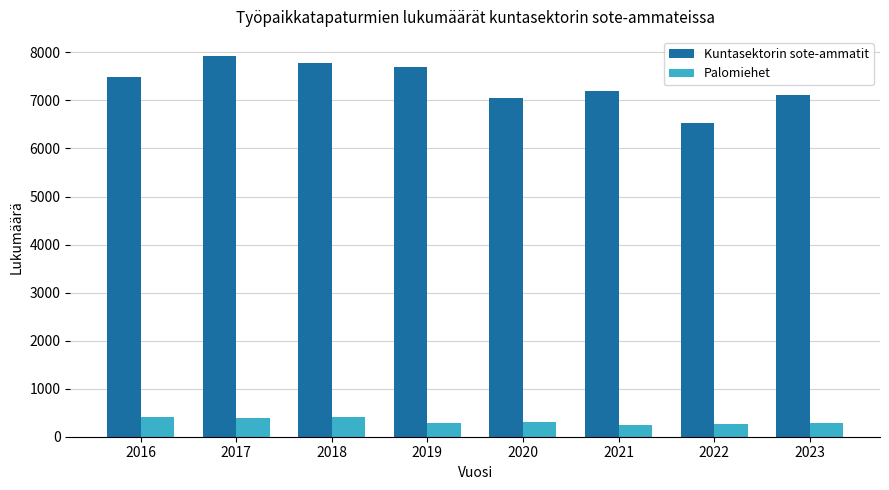

What is the highest value of the Palomiehet series?

404